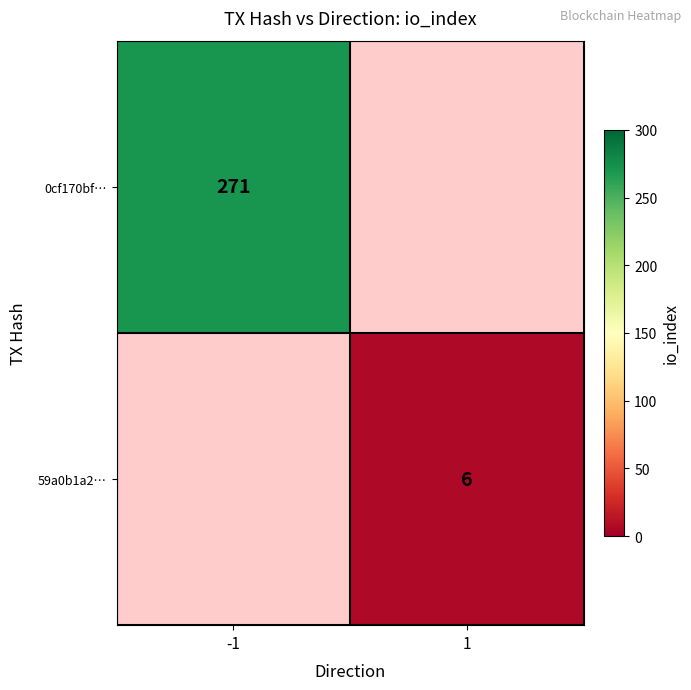

The value of 59a0b1a2… at 1 is 2. True or false?

False